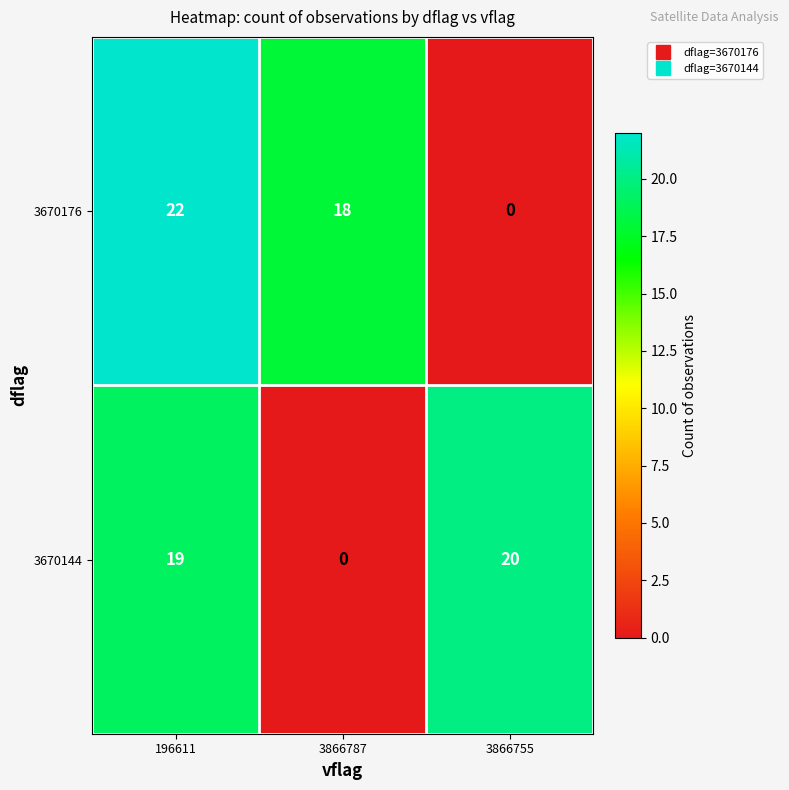

Is it true that 3670176 equals 18 at 3866787?

True